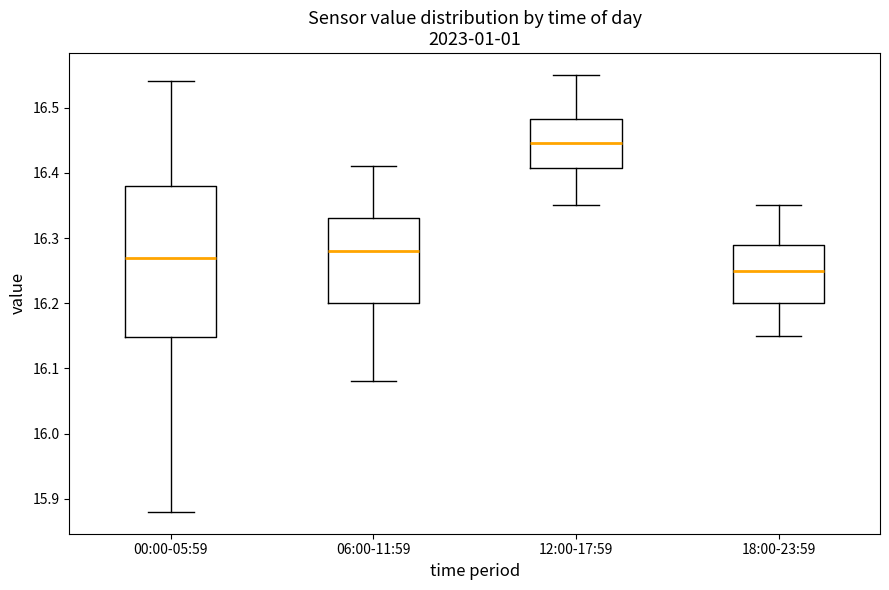

Which box is the tallest, from its lower edge to its upper edge?

00:00-05:59